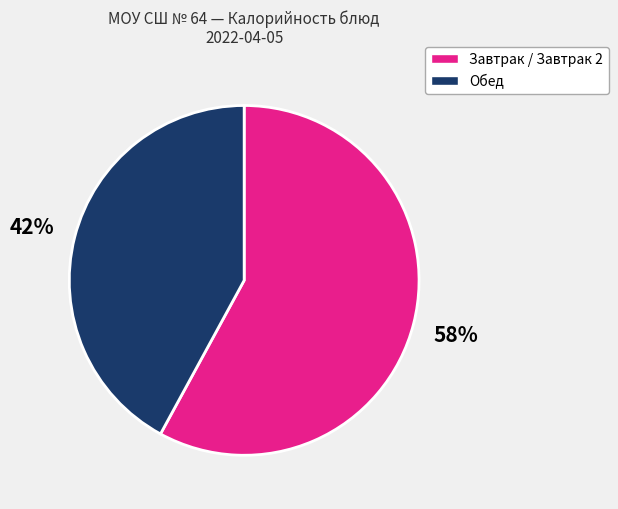

Is there a majority slice in this chart?

Yes